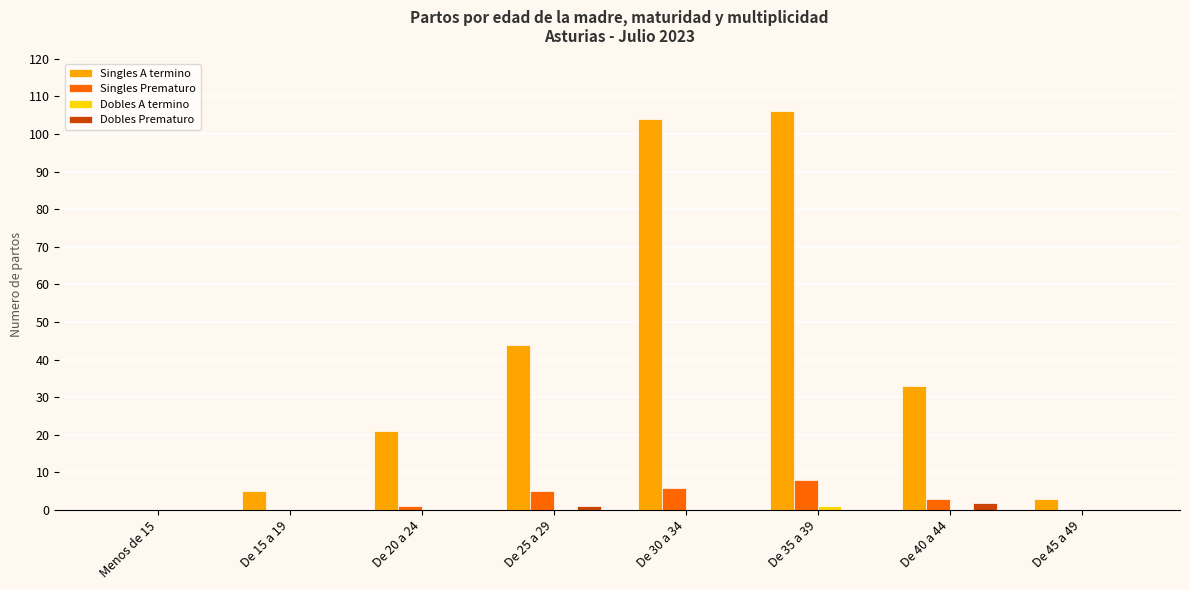

What is the maximum value shown in the chart?

106